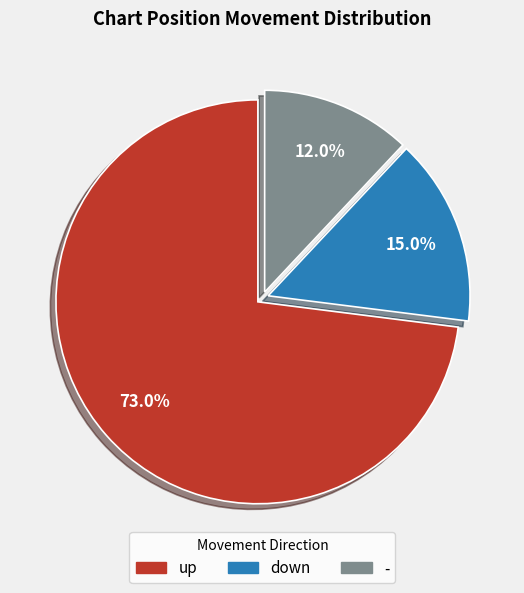

Which slice represents more than half of the pie?

up